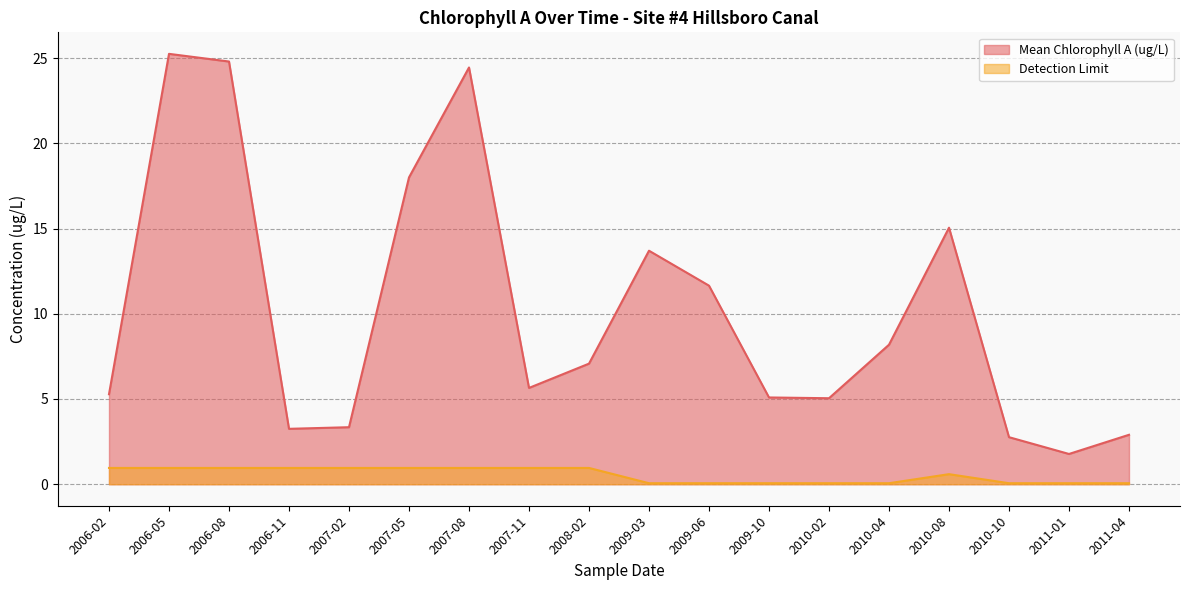

What is the sum of the Mean Chlorophyll A (ug/L) values at 2010-08 and 2009-10?

20.1